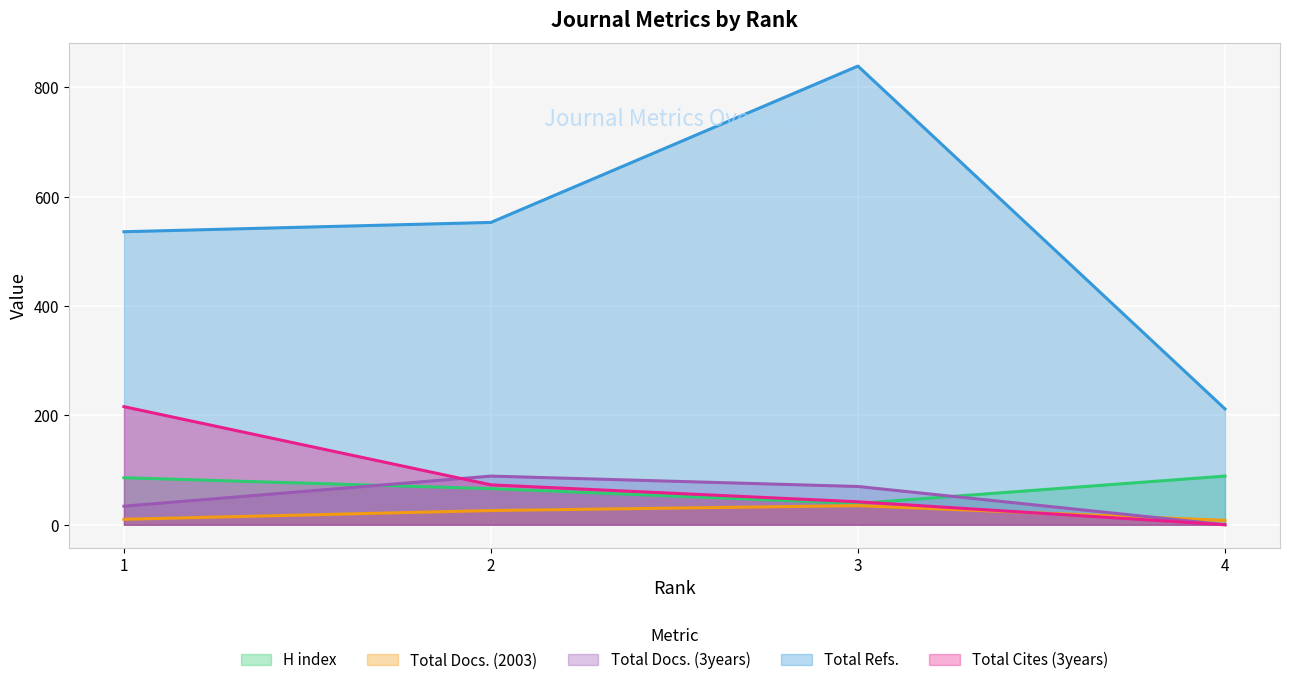

How many lines are shown in the chart?

5